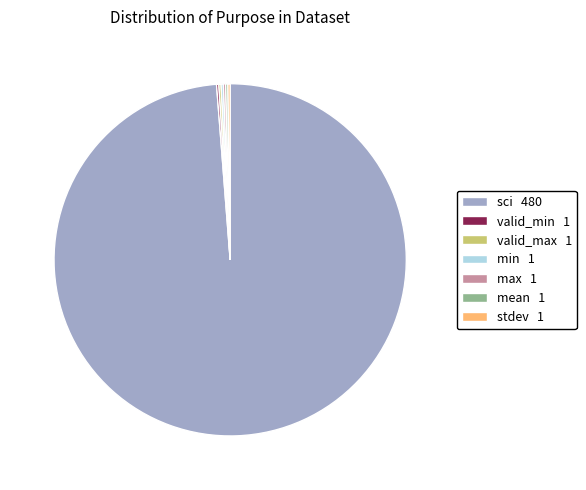

Does sci 480 represent more than half of the total?

Yes